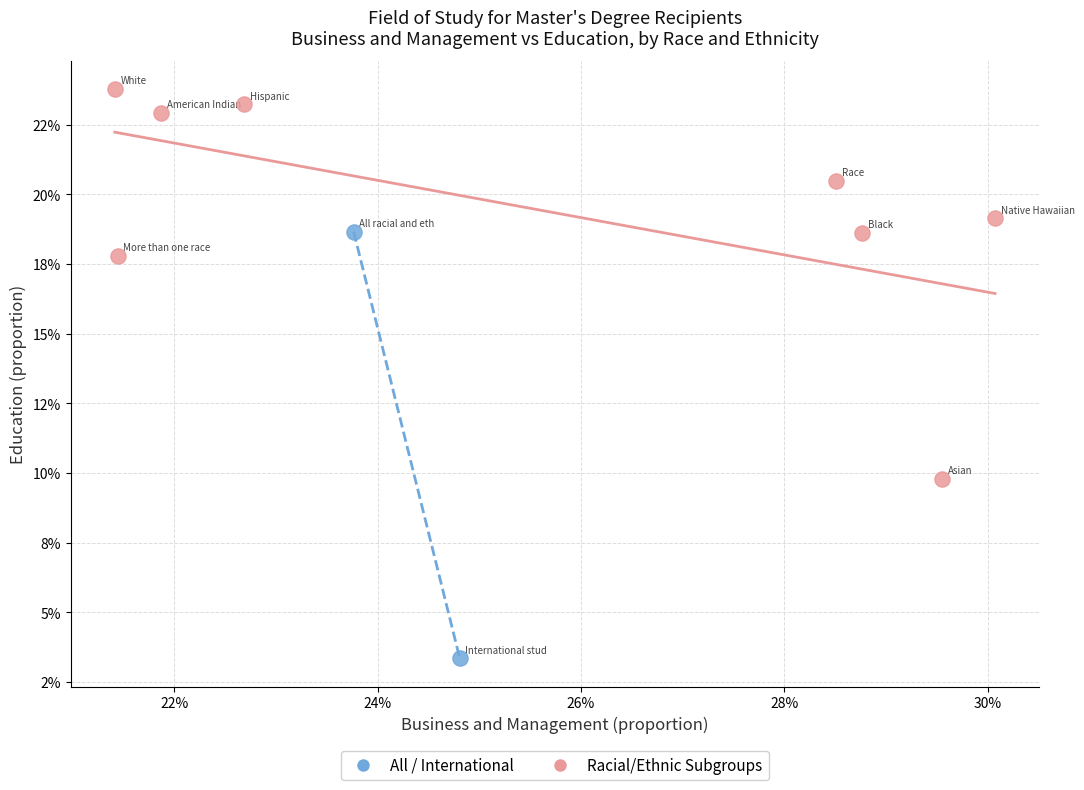

Which series has the largest Y range (max minus min)?

All / International